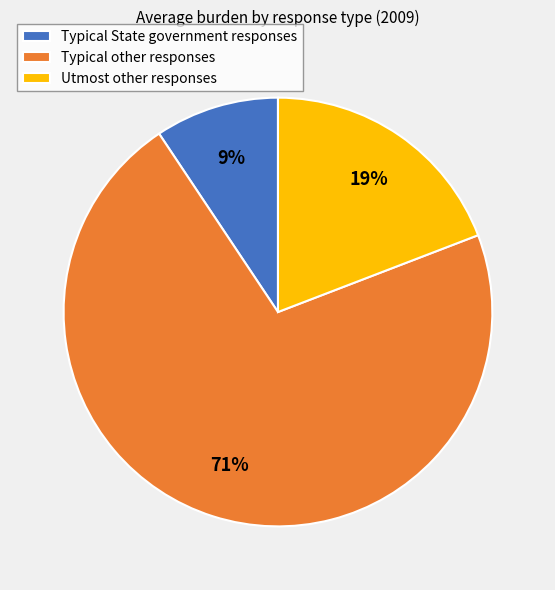

To the nearest percent, what percentage of the pie is Utmost other responses?

19%